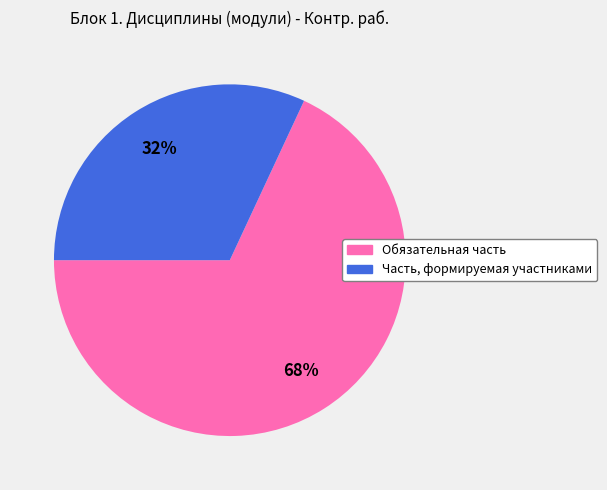

Is Часть, формируемая участниками the majority of the pie?

No